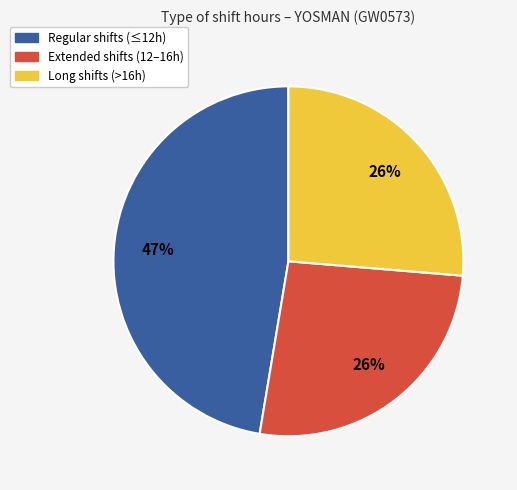

Count the number of slices in the pie.

3